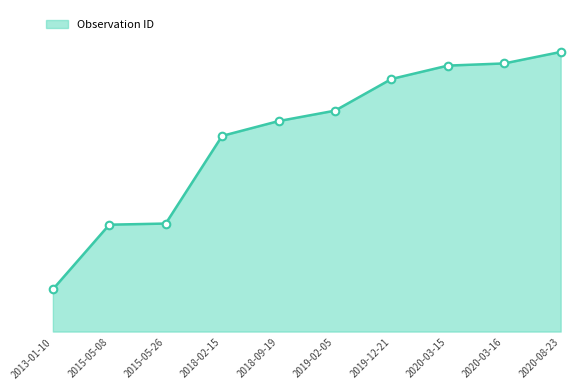

Which has a higher value, 2018-09-19 or 2015-05-08?

2018-09-19